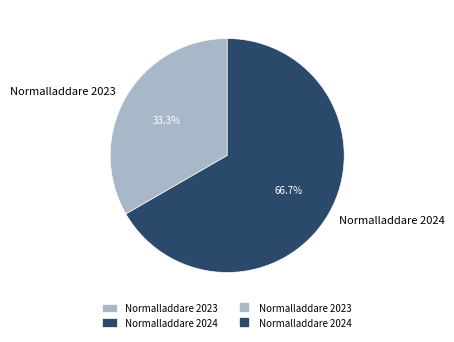

What percentage is NOT represented by Normalladdare 2023?

66.7%